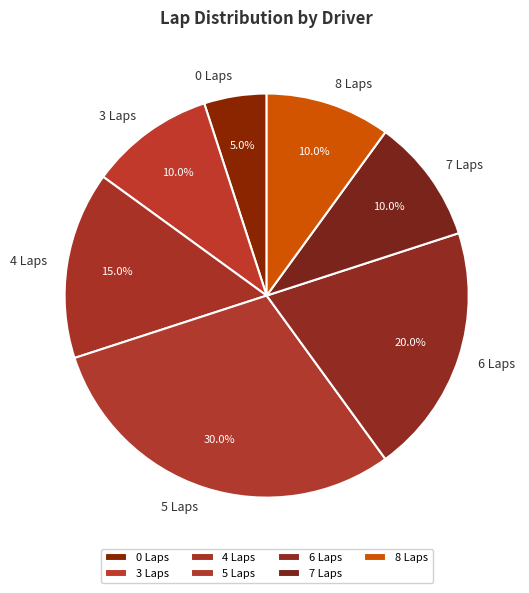

Approximately how many times larger is the value at 5 Laps compared to 7 Laps?

3.0